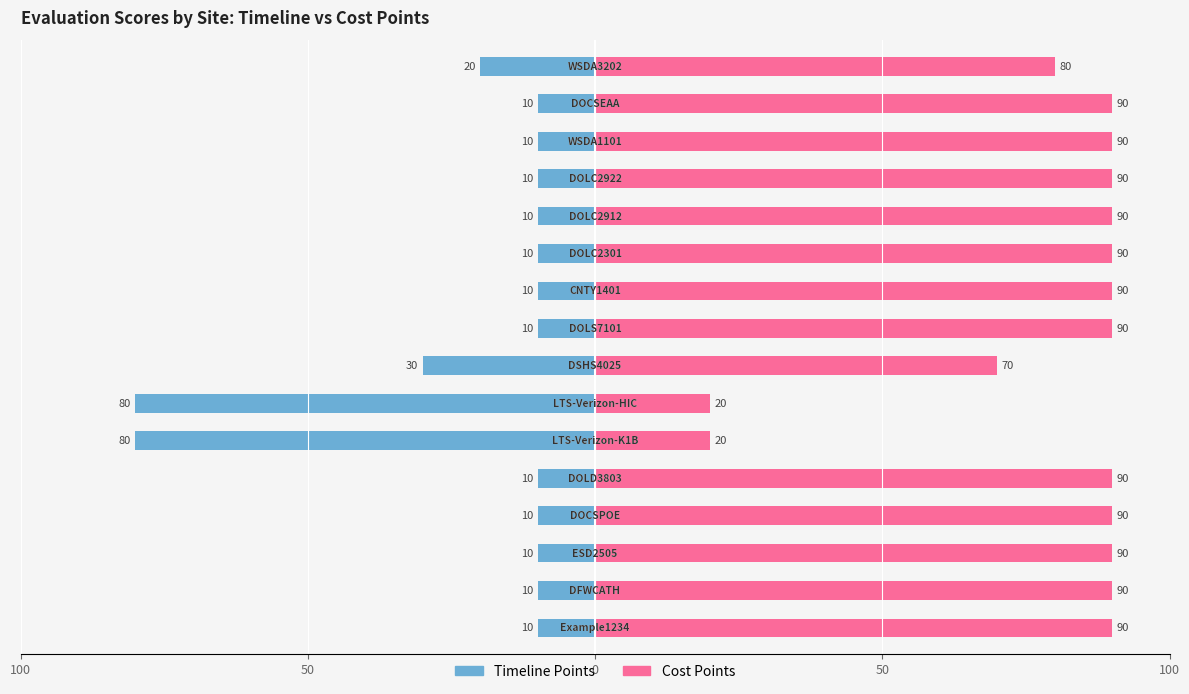

What is the value of the Timeline Points bar at the 14th from the left?

-10